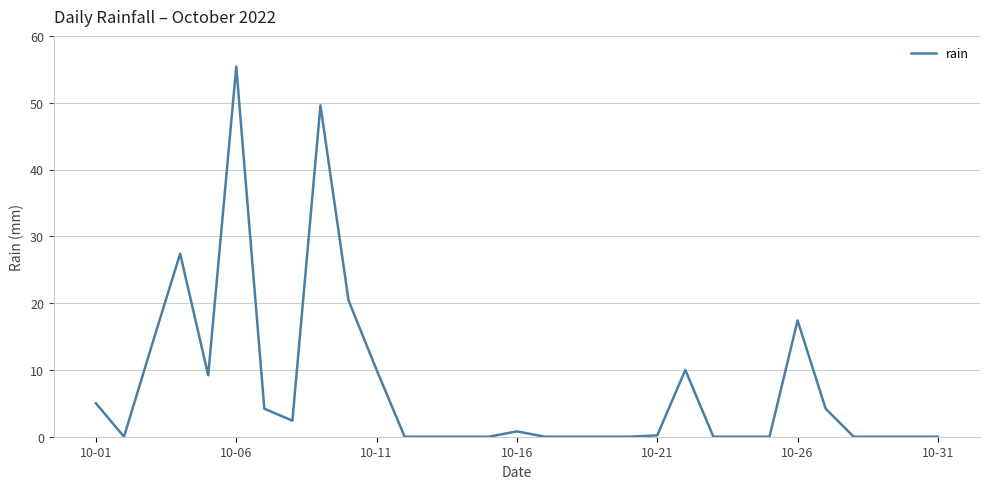

What is the greatest value displayed?

55.4